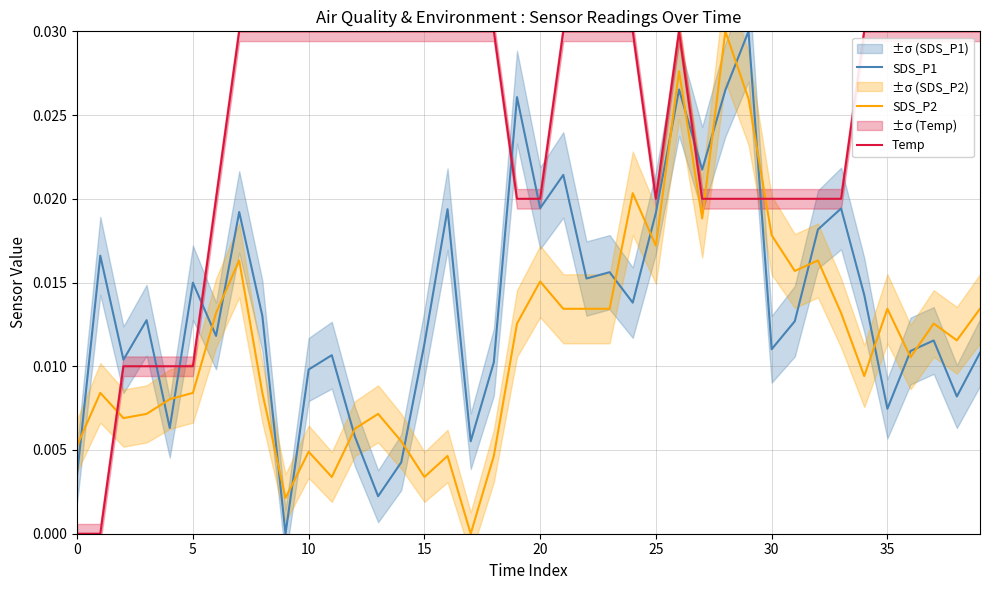

How many values in the Temp series exceed 0?

38